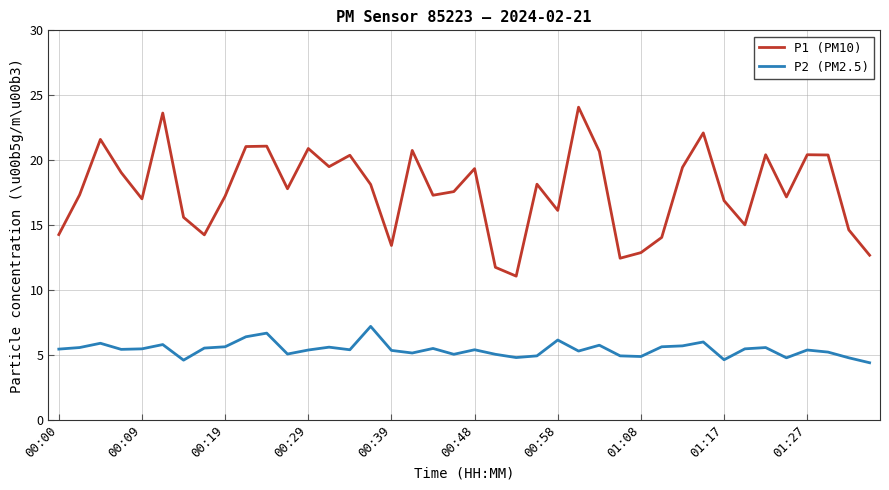

Which series has the widest spread of values?

P1 (PM10)